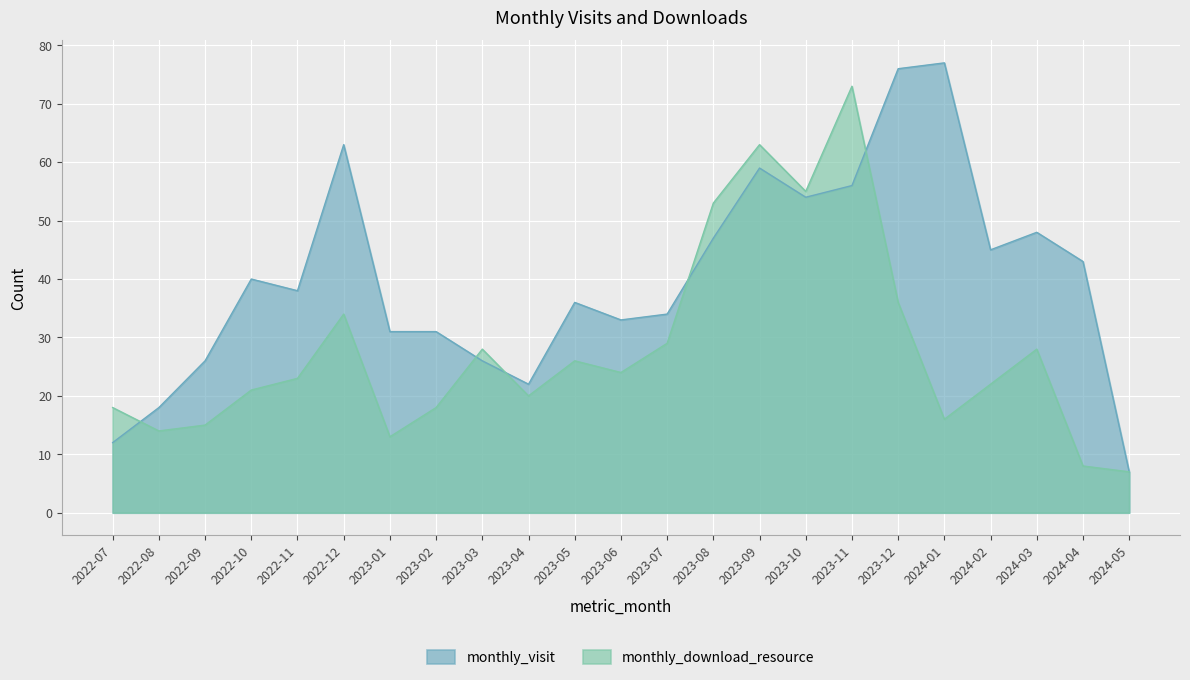

Between 2023-07 and 2023-05, which is larger?

2023-05